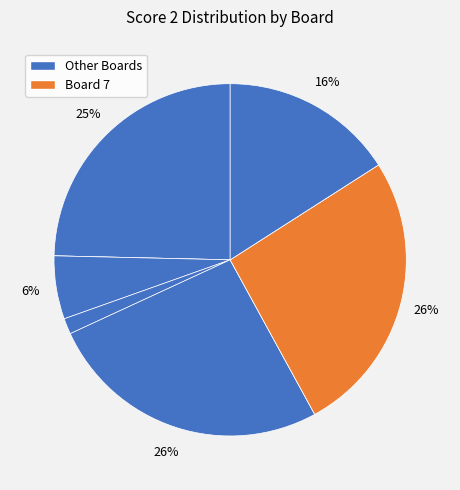

Count the number of slices in the pie.

9